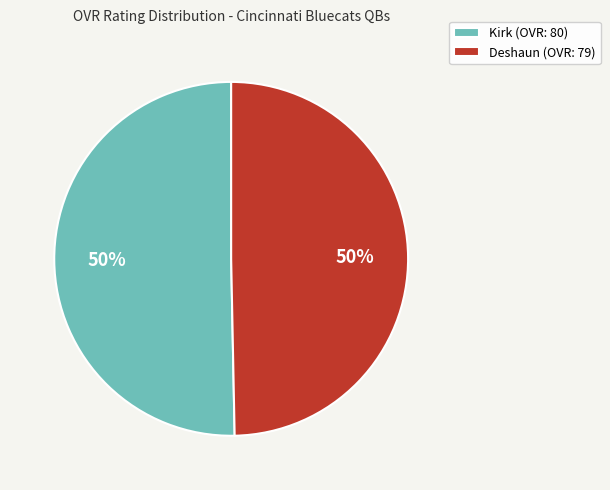

How many segments does this pie chart have?

2